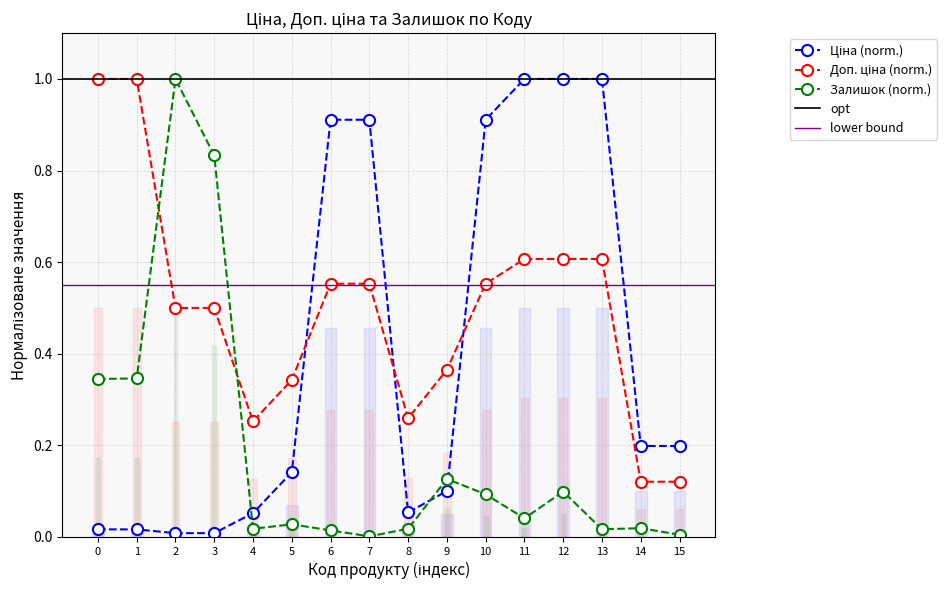

True or false: Ціна has more than 1 points higher than both neighbors.

False